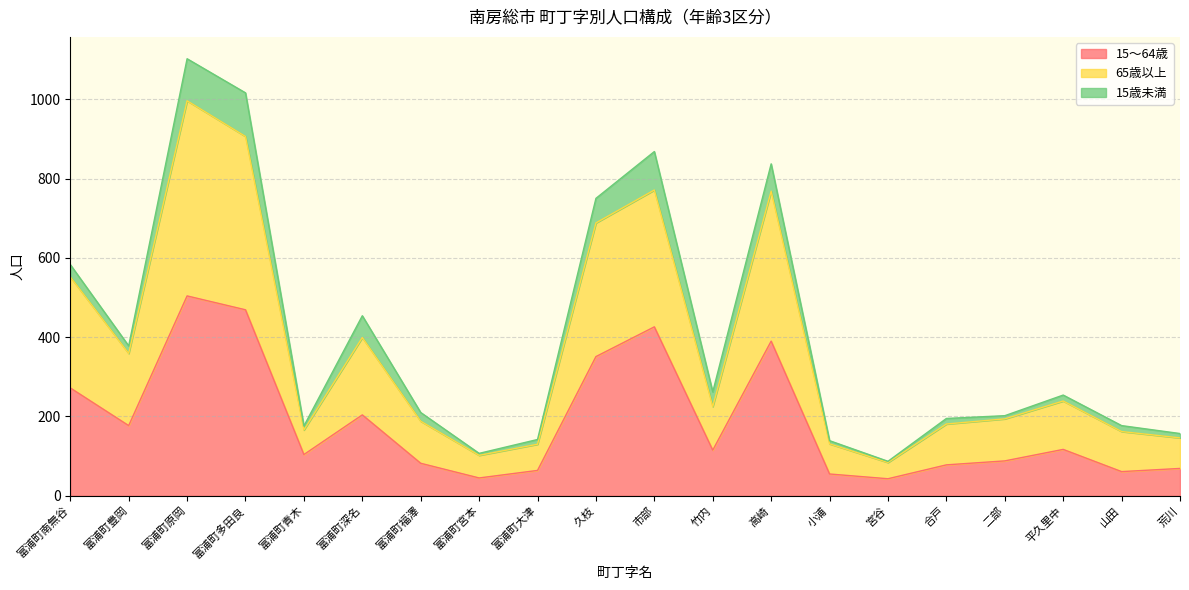

Which has a higher value, 山田 or 富浦町青木?

富浦町青木